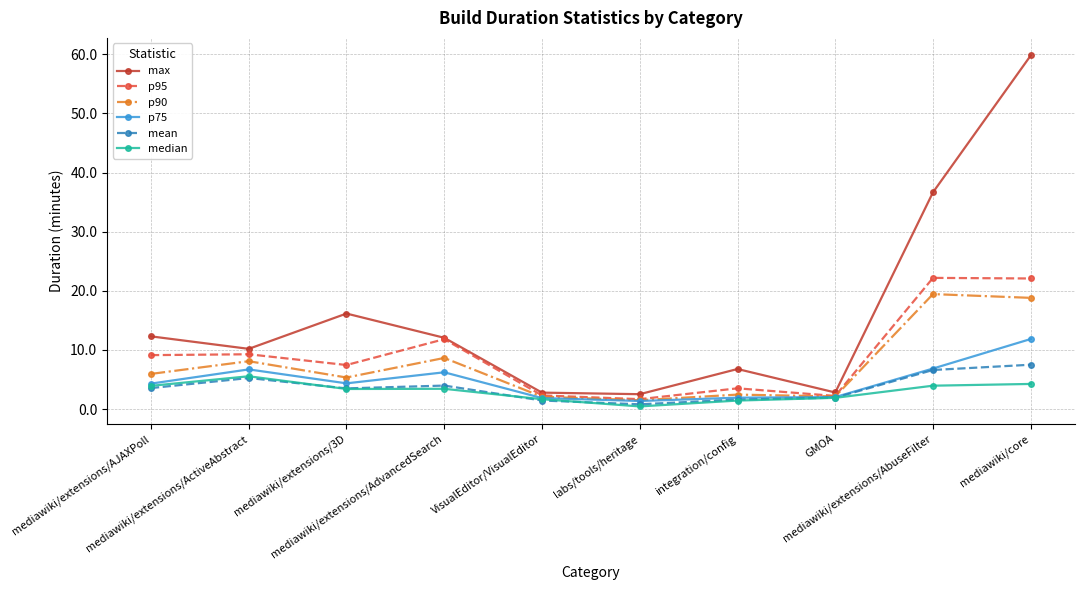

How many interior local valleys does the max series have?

3